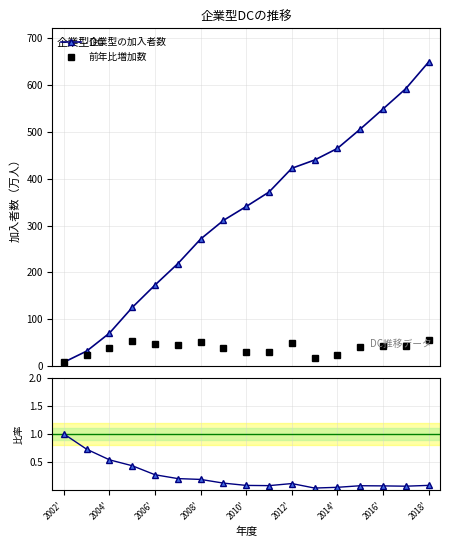

What is the highest value of the 企業型の加入者数 series?

648.1